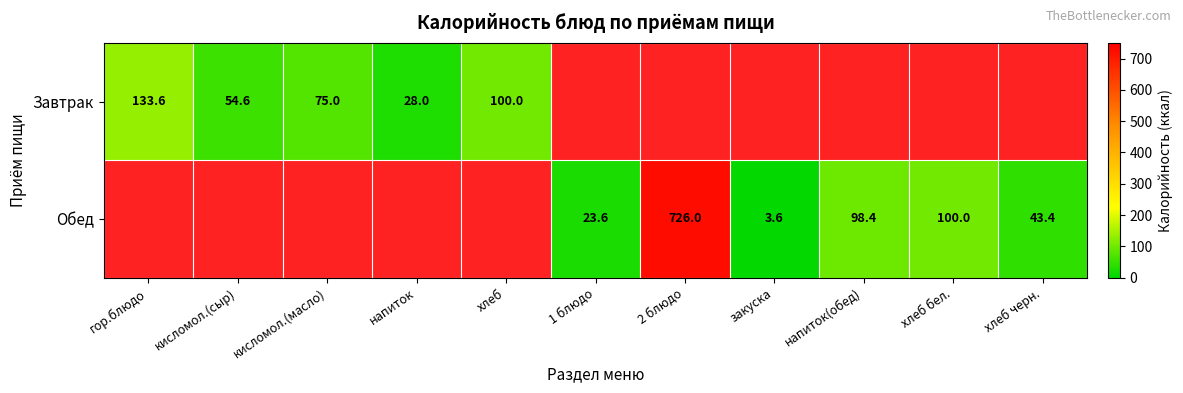

Rank the series at закуска from highest to lowest value.

Завтрак, Обед